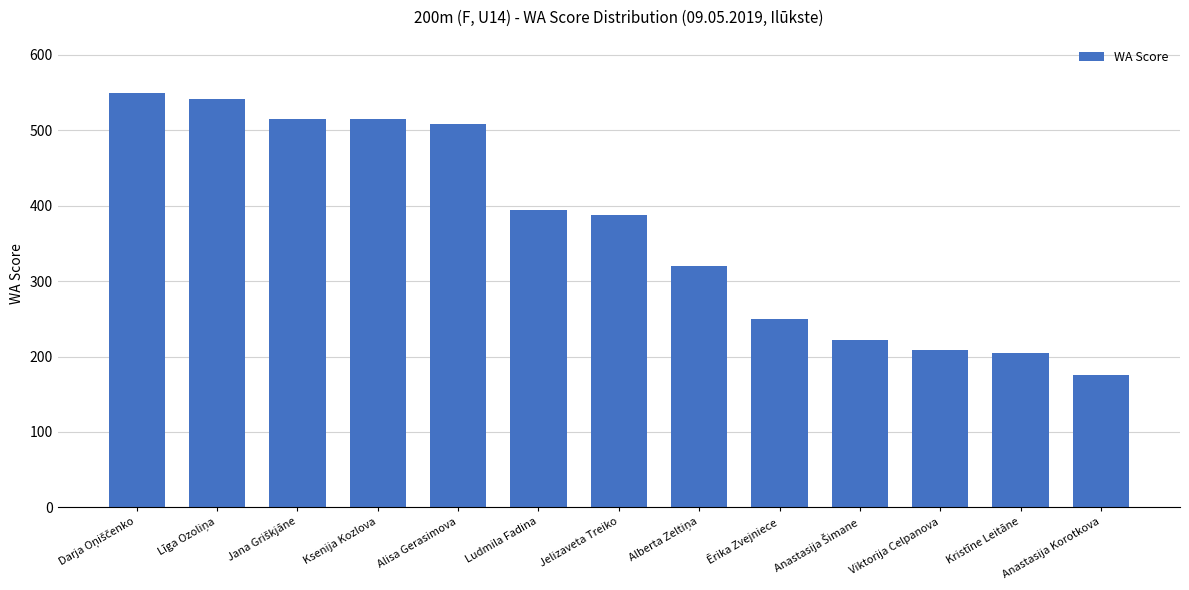

Reading left to right, transcribe all the data shown in this chart.

549	542	515	515	508	394	388	320	250	222	209	204	175